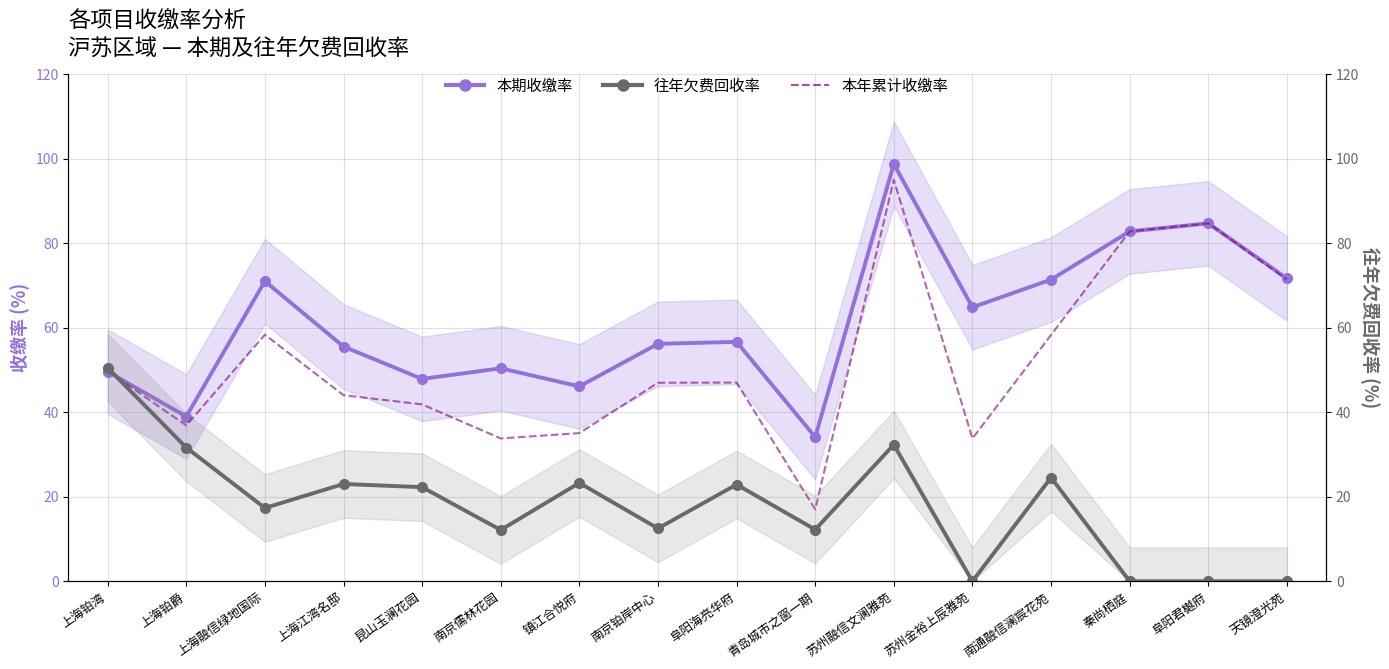

How many intersections are there between 往年欠费回收率 and 本年累计收缴率?

1